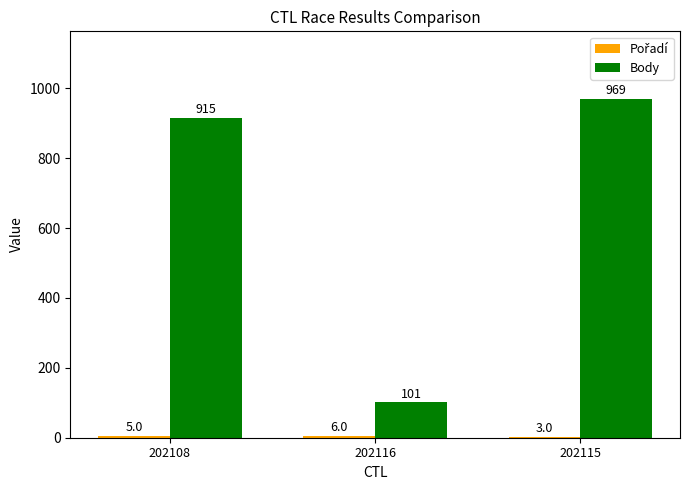

How many groups of bars are there?

3